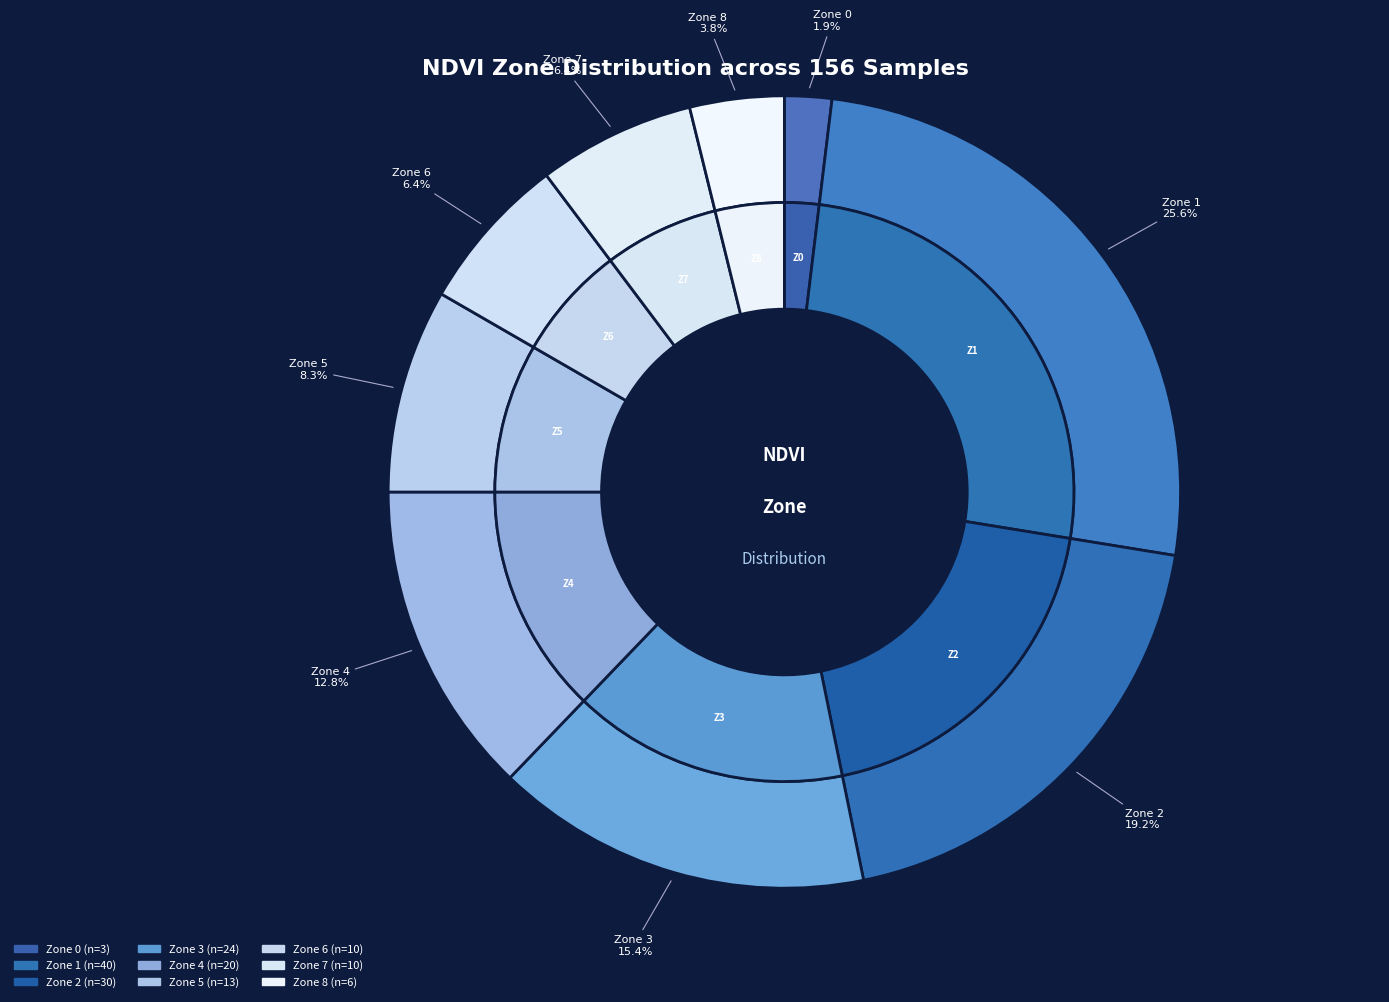

Combined, do Zone 2 and Zone 0 account for over 50%?

No